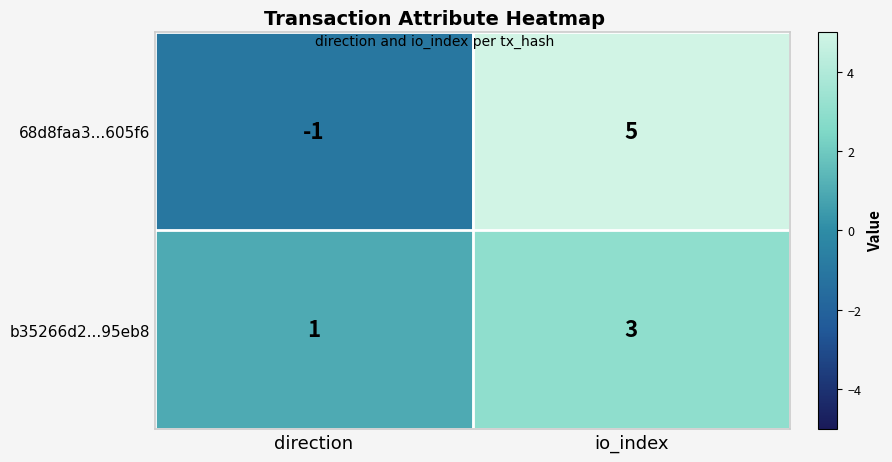

At how many categories does at least one series exceed 2?

1